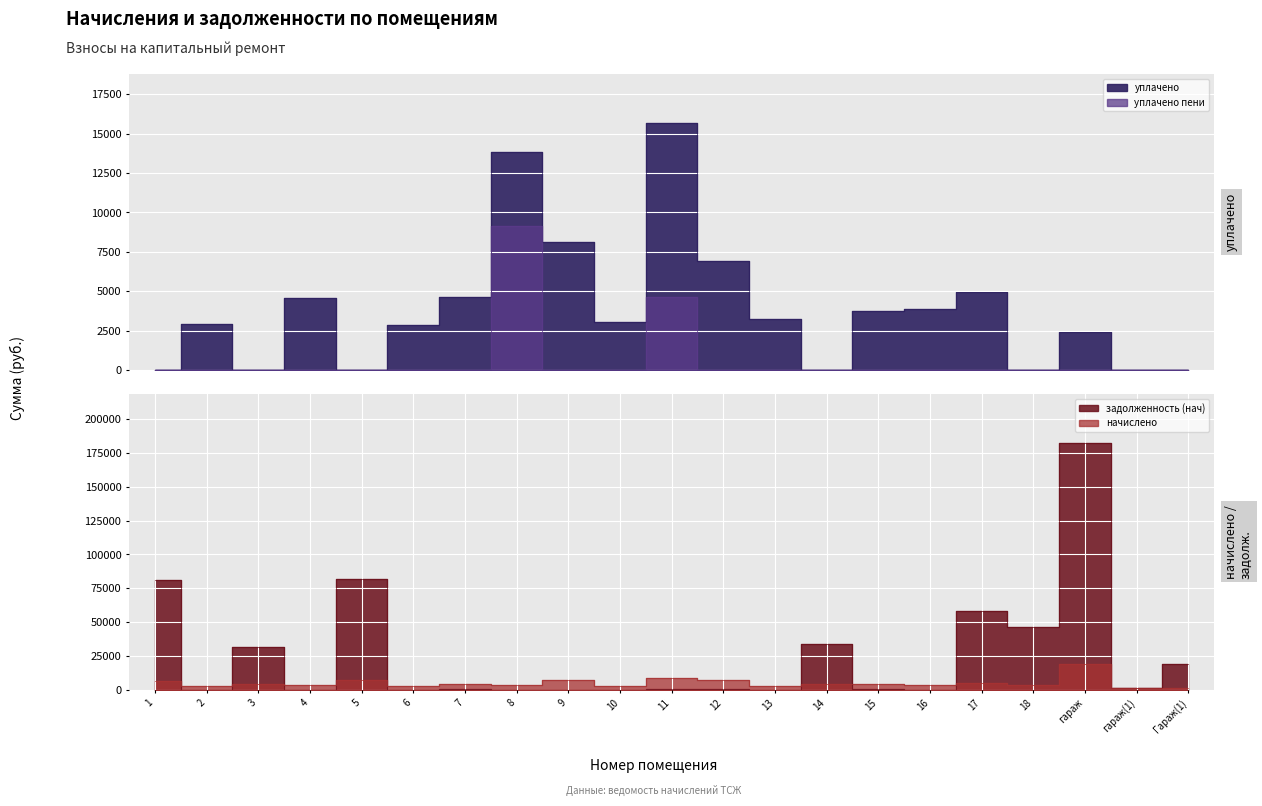

Is it true that уплачено пени equals 6153.0 at Гараж(1)?

False